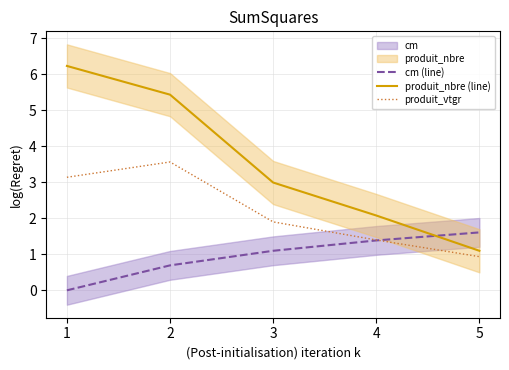

How many data points does each series have?

5